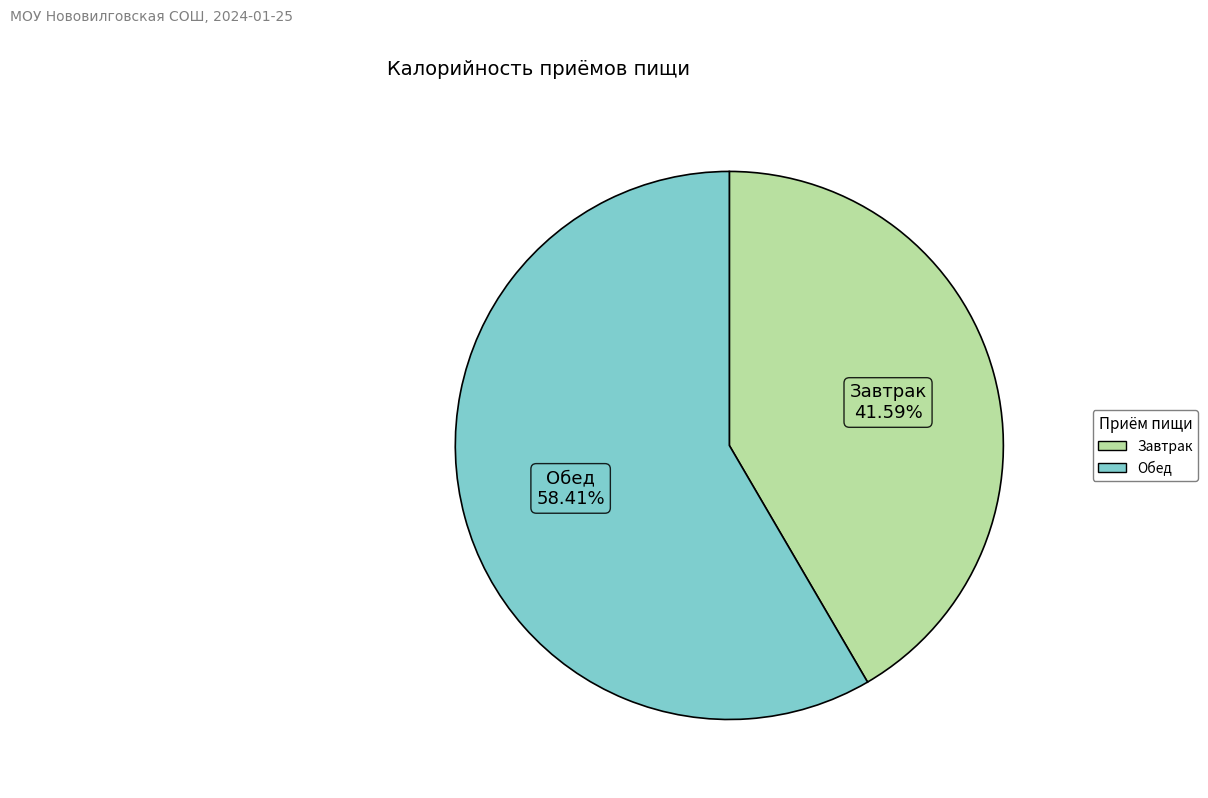

True or false: Обед accounts for 58% of the total.

True